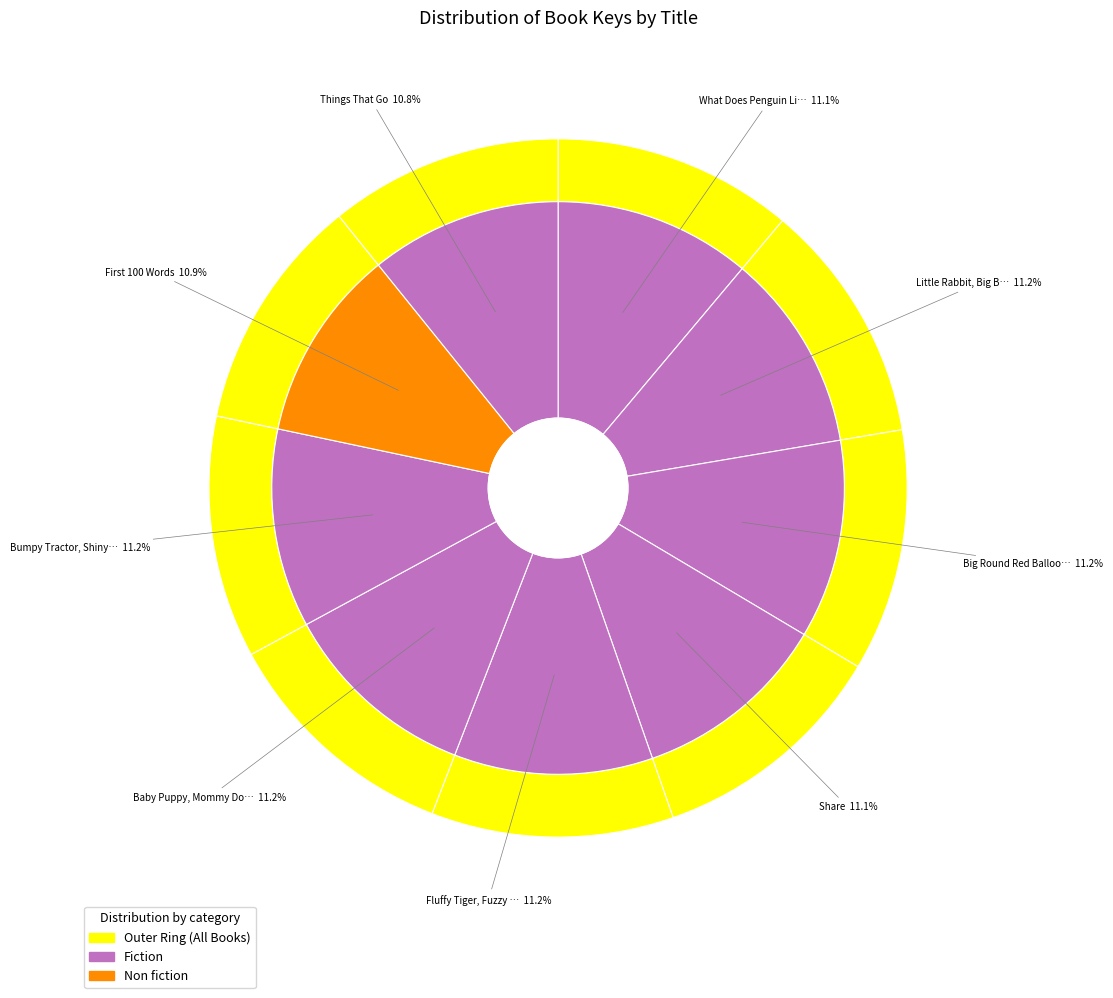

Rank the categories by value from lowest to highest.

Things That Go, First 100 Words, Share, What Does Penguin Like?, Little Rabbit, Big Bear, Baby Puppy, Mommy Dog, Bumpy Tractor, Shiny Train, Fluffy Tiger, Fuzzy Bee, Big Round Red Balloon